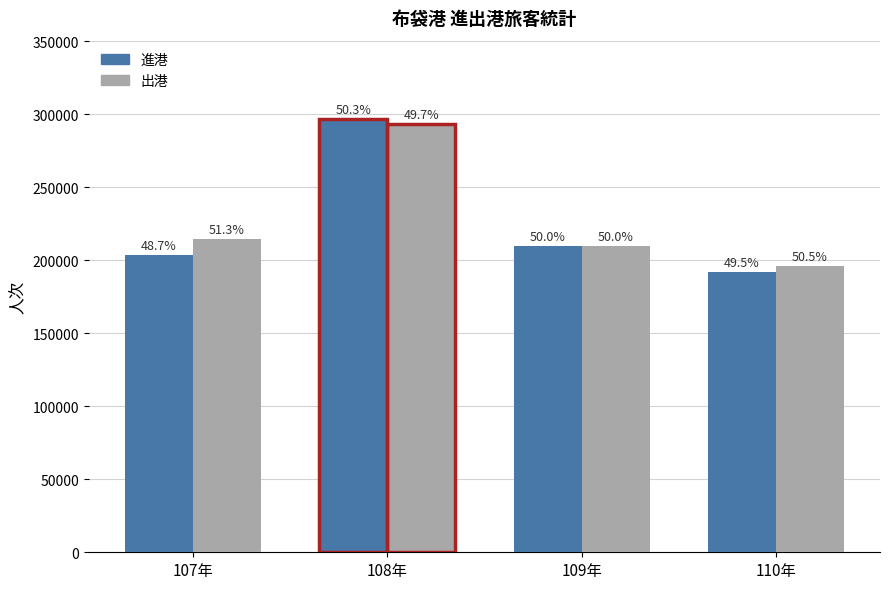

List the series in order of their overall mean, highest first.

出港, 進港